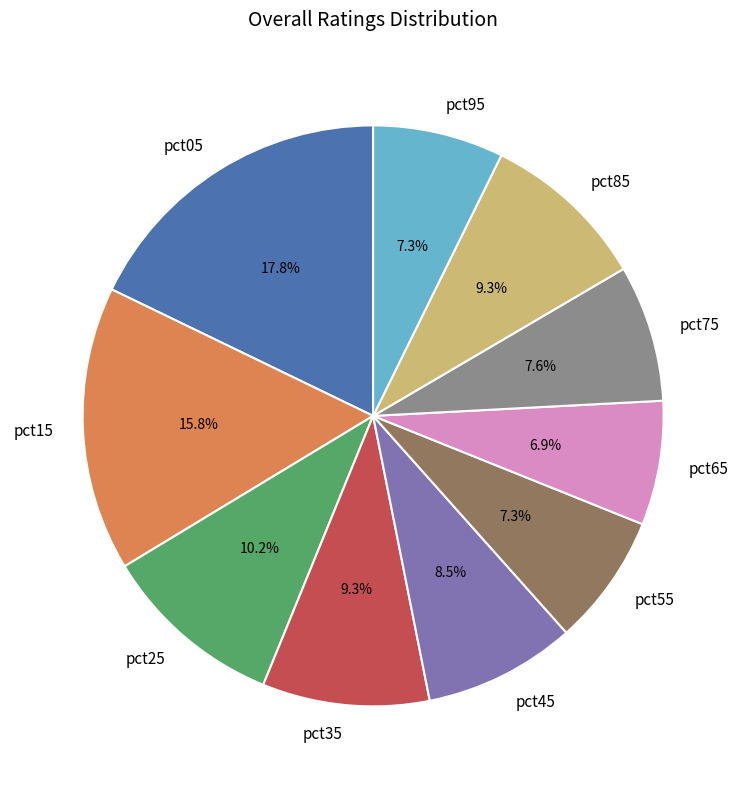

What percentage is the pct75 slice, to the nearest percent?

8%